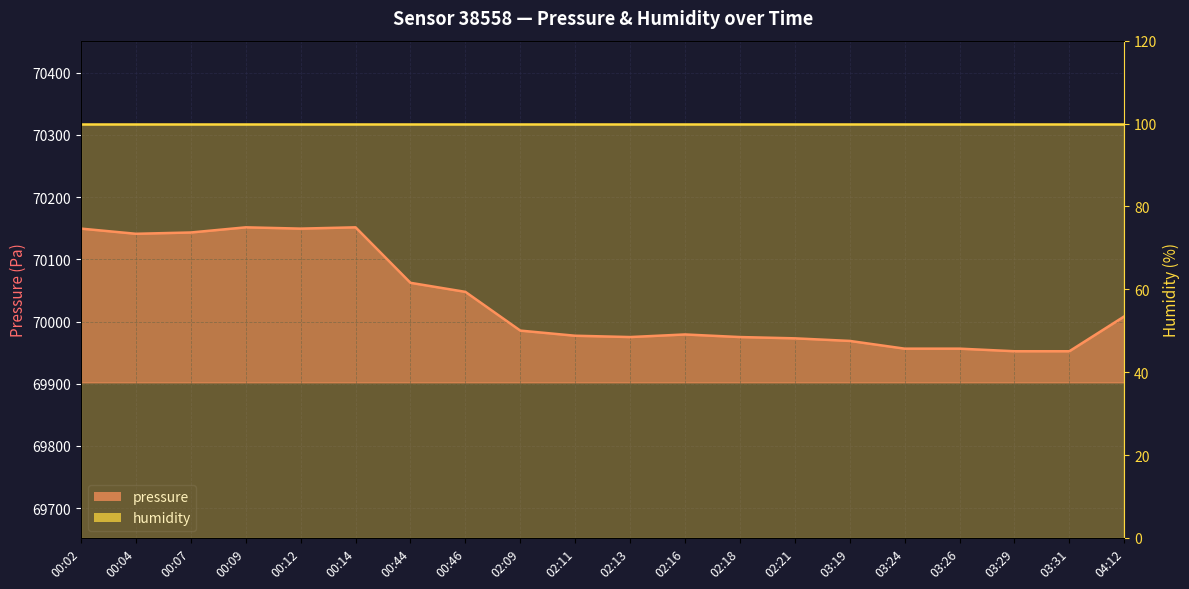

List the labels in order of value, largest first.

00:09, 00:14, 00:02, 00:12, 00:07, 00:04, 00:44, 00:46, 04:12, 02:09, 02:16, 02:11, 02:13, 02:18, 02:21, 03:19, 03:24, 03:26, 03:29, 03:31